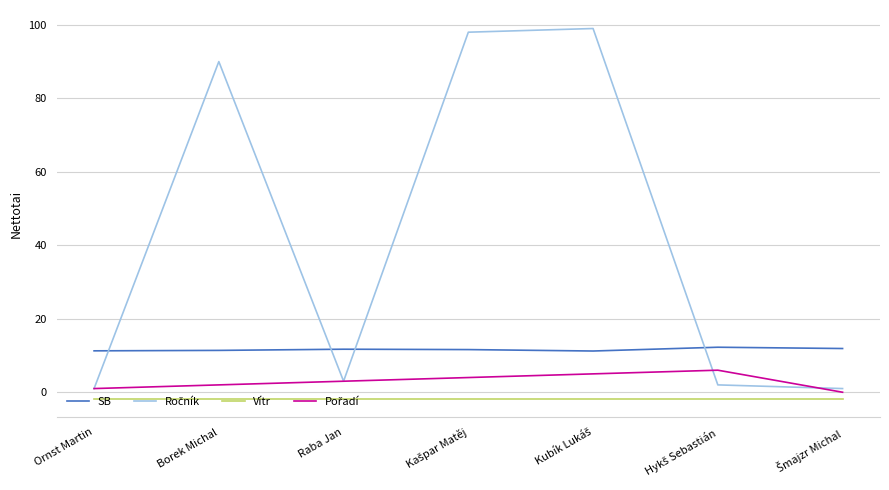

What is the sum of all Vítr values?

-12.6